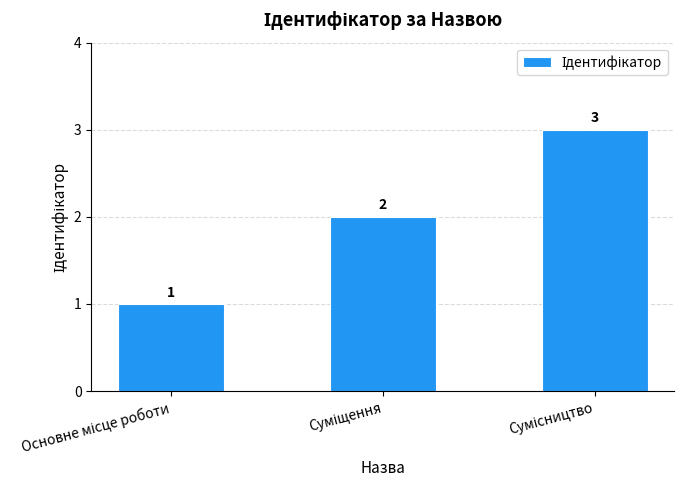

What is the average value?

2